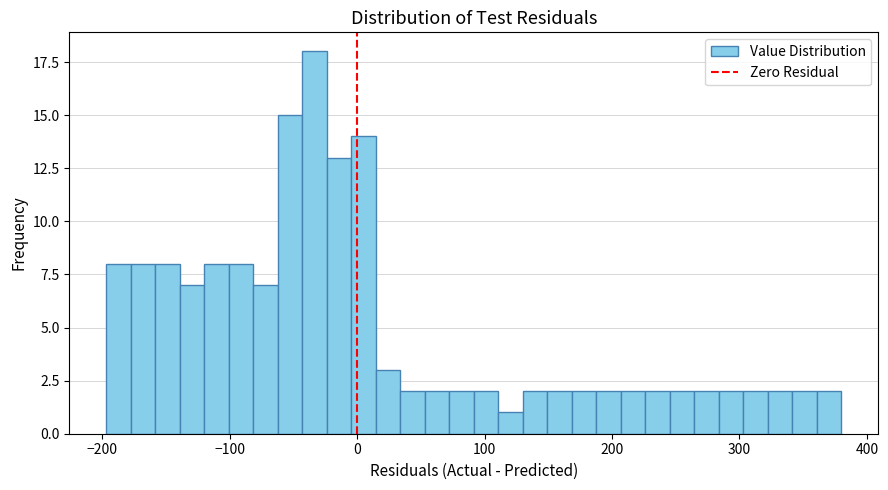

Around what value on the x-axis is the tallest bar? Give the approximate position of its centre, as read against the axis.

-30